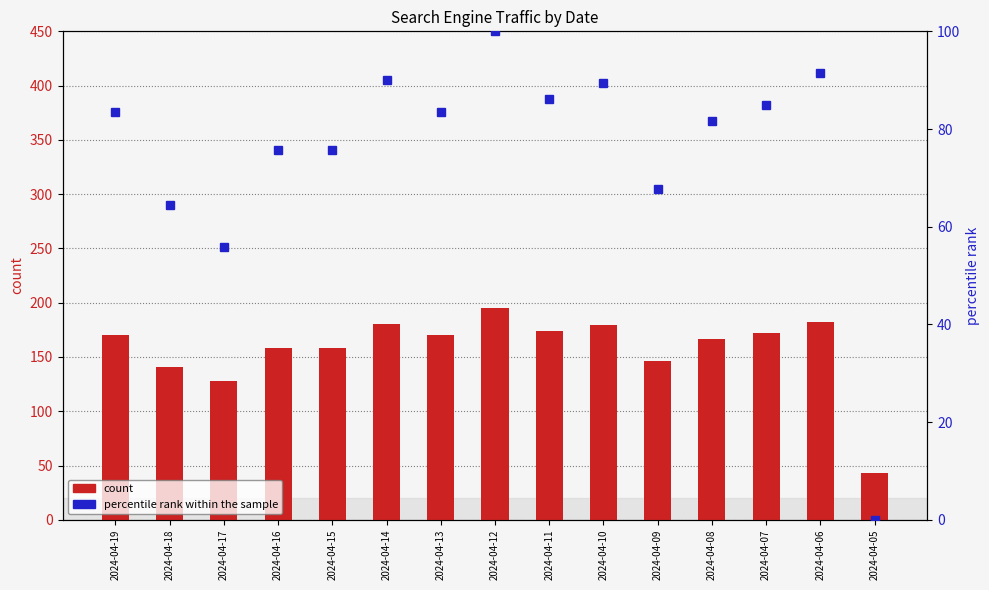

How many values in percentile rank within the sample are above zero?

14